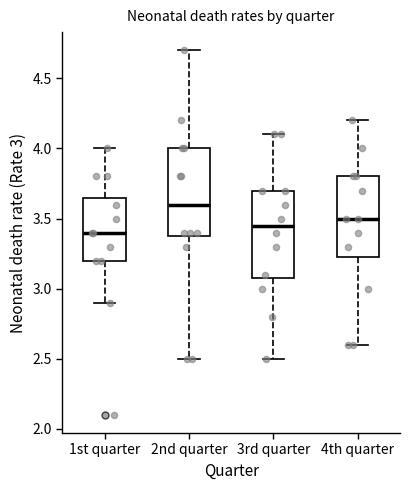

Which box has the highest median line?

2nd quarter